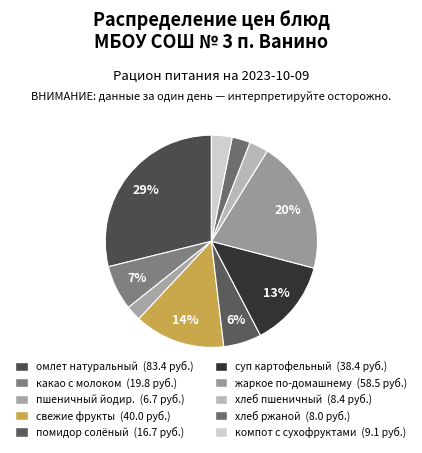

The хлеб ржаной slice represents 3% of the pie. True or false?

True